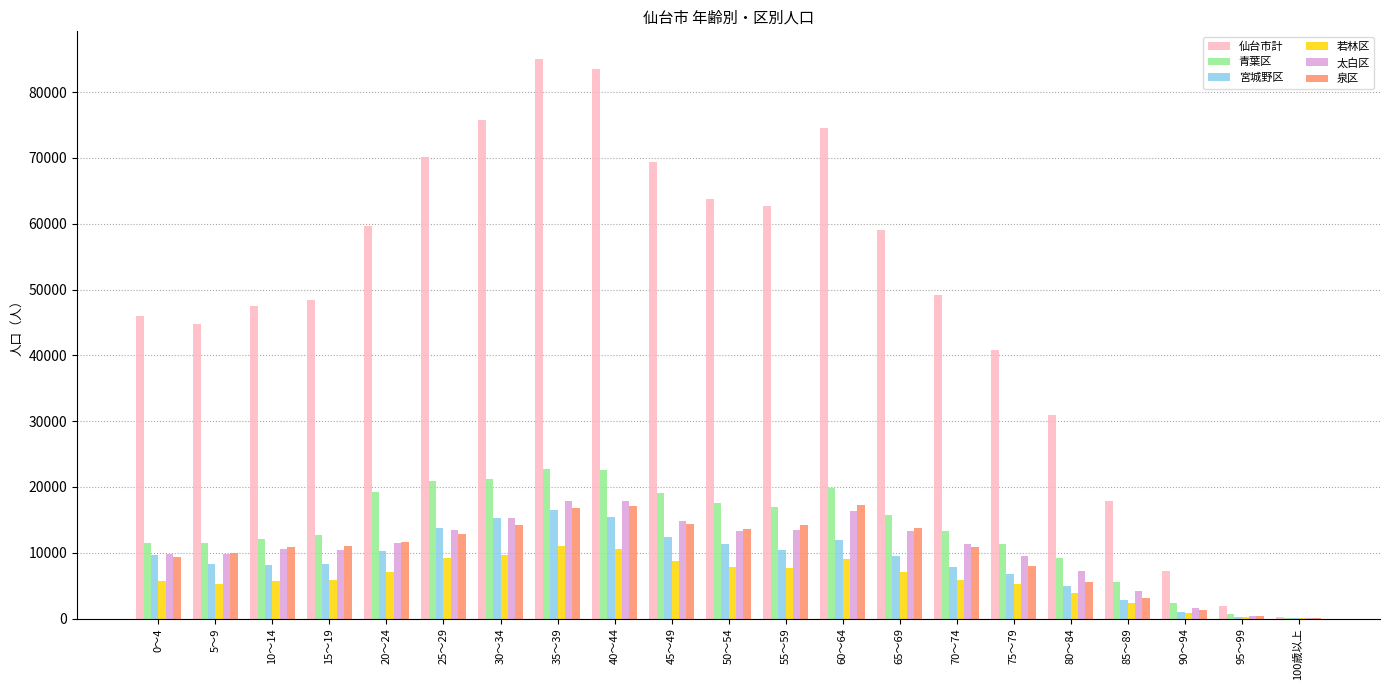

The value of 泉区 at 10～14 is 3071. True or false?

False